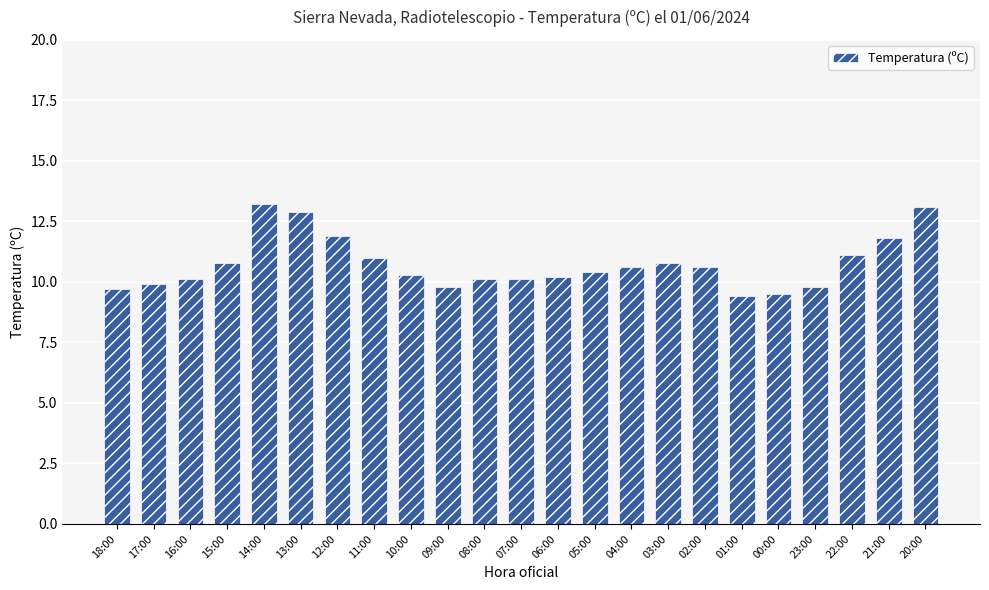

What is the value of the 14th bar from the left?

10.4